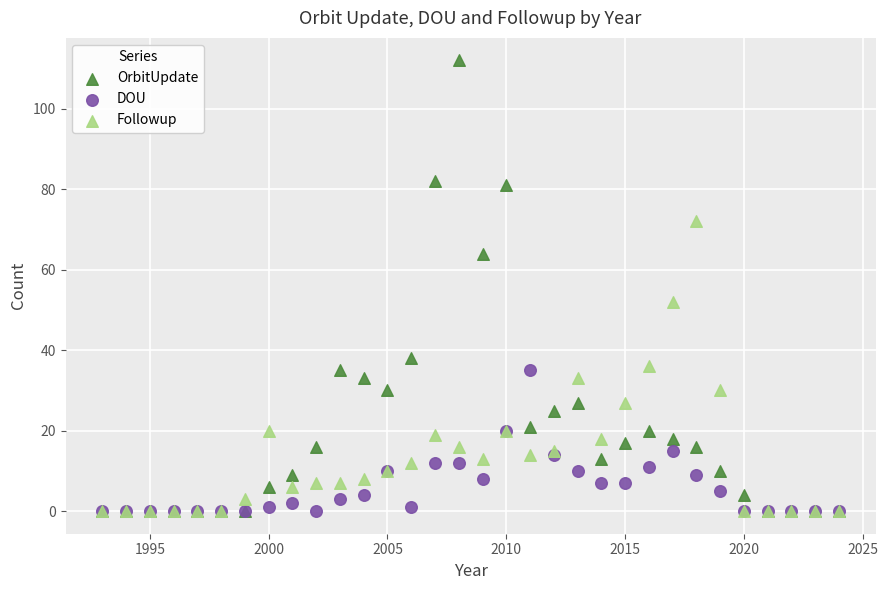

In the OrbitUpdate series, what Y value is closest to 56?

64